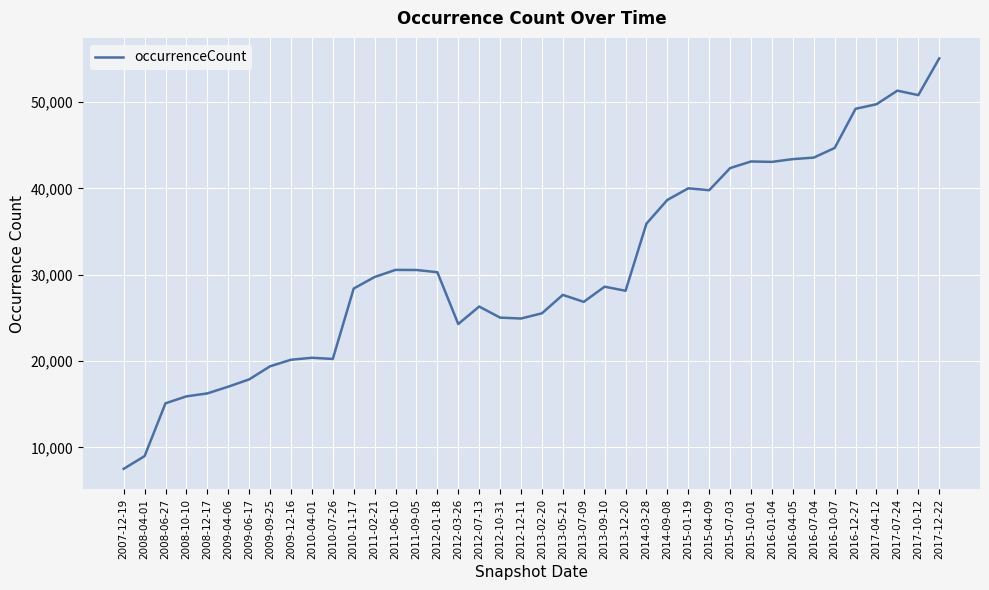

What is the ratio of the value at 2009-06-17 to the value at 2008-10-10?

1.1